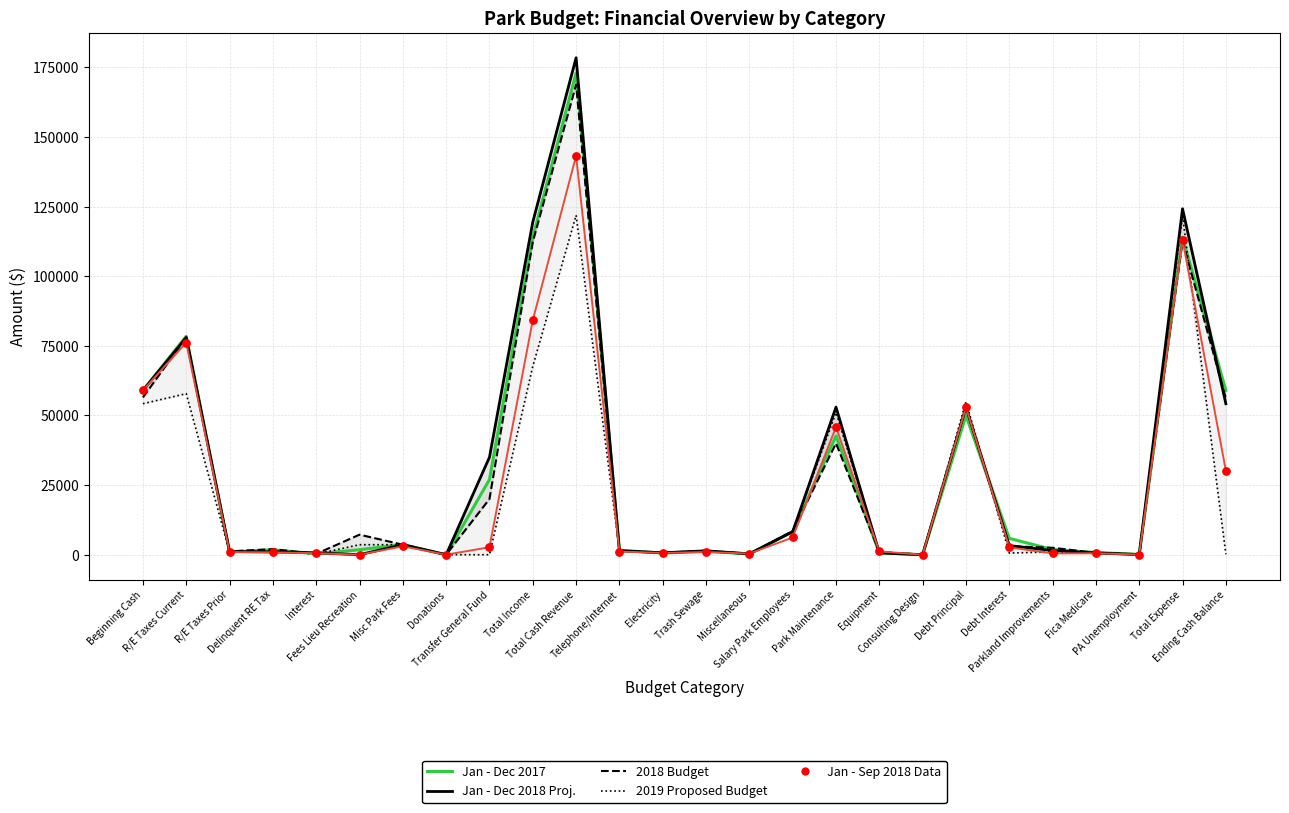

What are all the series names shown in the legend?

Jan - Dec 2017, Jan - Dec 2018 Proj., 2018 Budget, 2019 Proposed Budget, Jan - Sep 2018